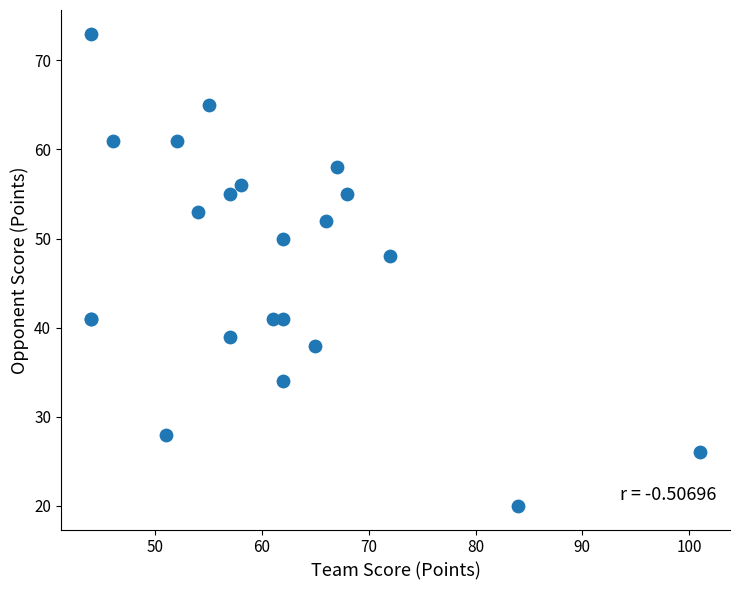

What Y value in the scatter plot is closest to 46?

48